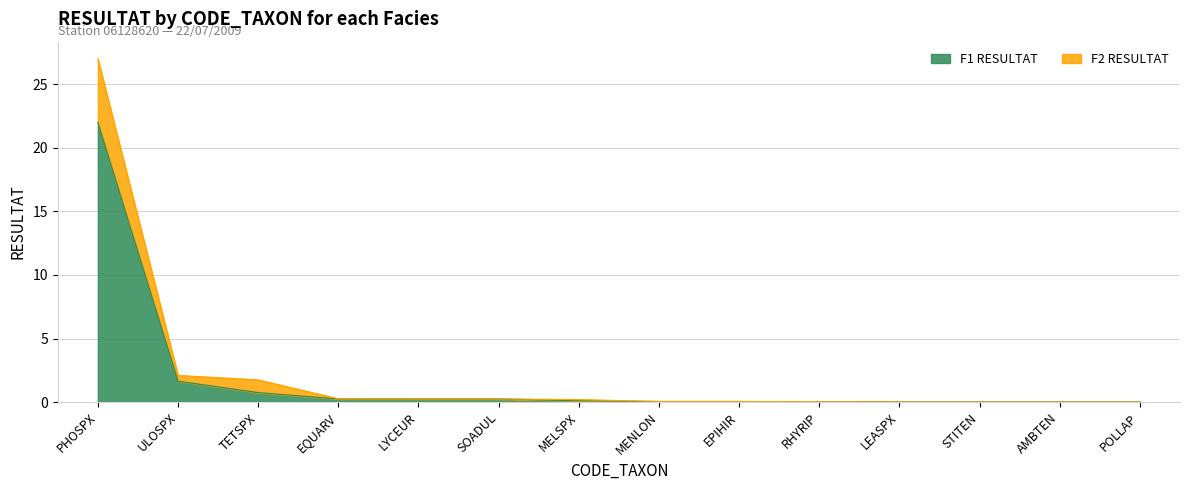

What is the average value of the F2 RESULTAT series?

2.3